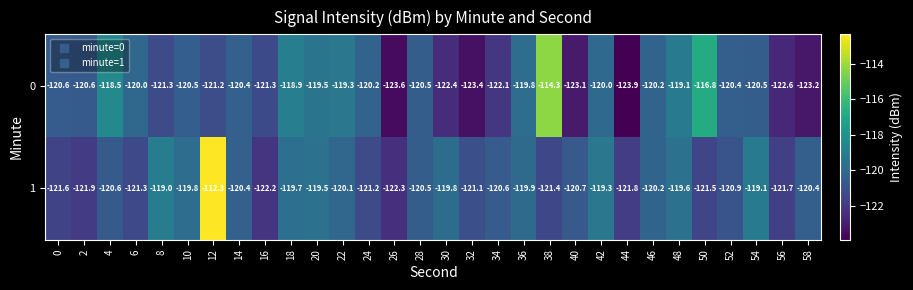

The value of 0 at 46 is -83.6. True or false?

False